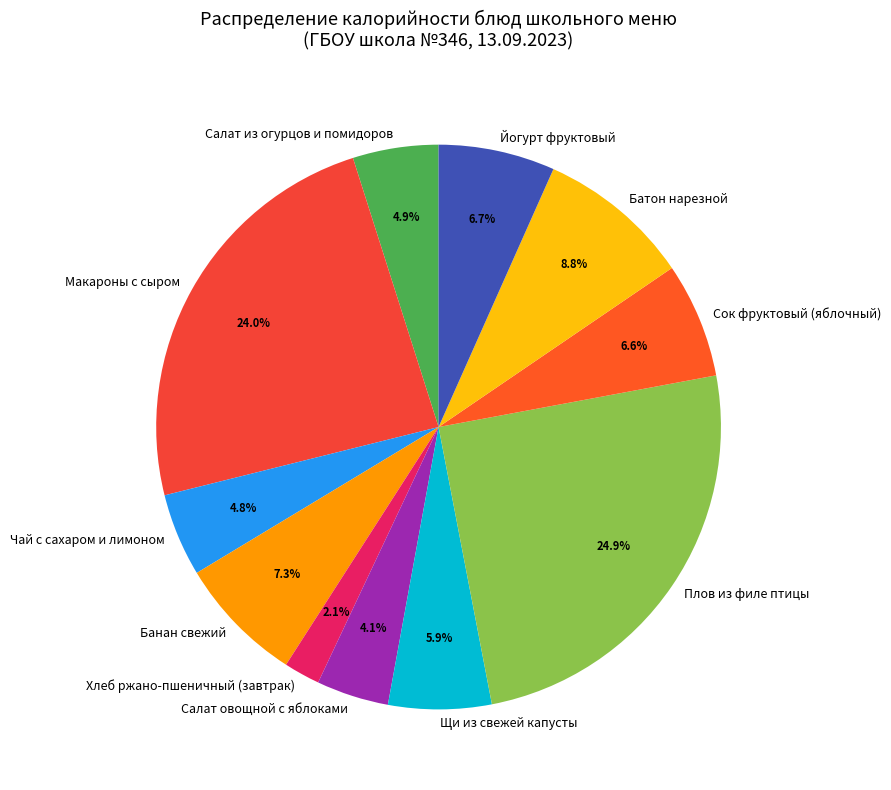

Is there any slice that represents more than half of the pie?

No